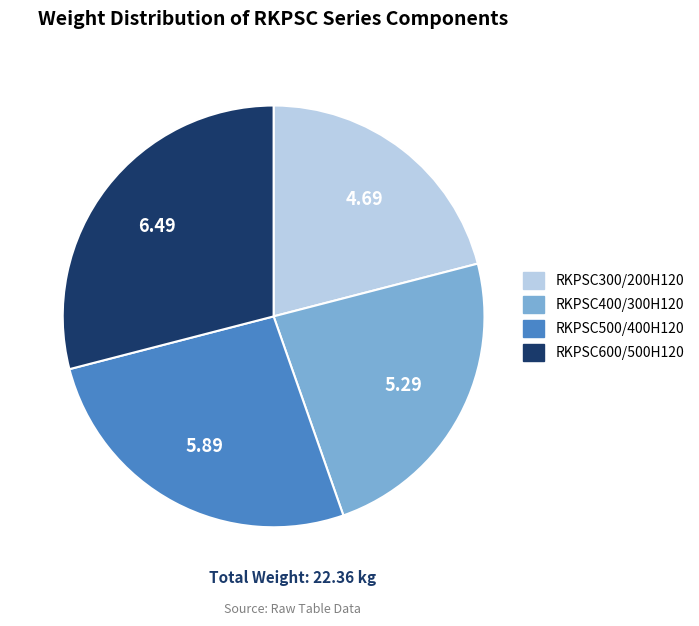

Rank the categories by value from lowest to highest.

RKPSC300/200H120, RKPSC400/300H120, RKPSC500/400H120, RKPSC600/500H120